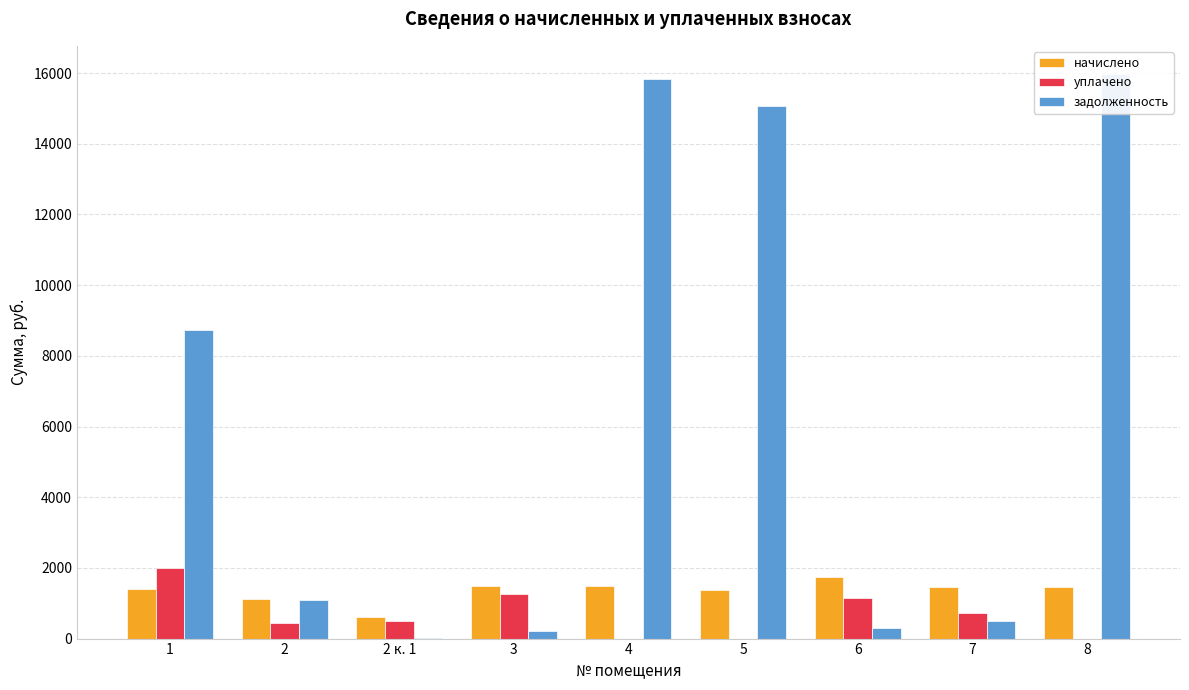

At which label is задолженность closest to 7988?

1